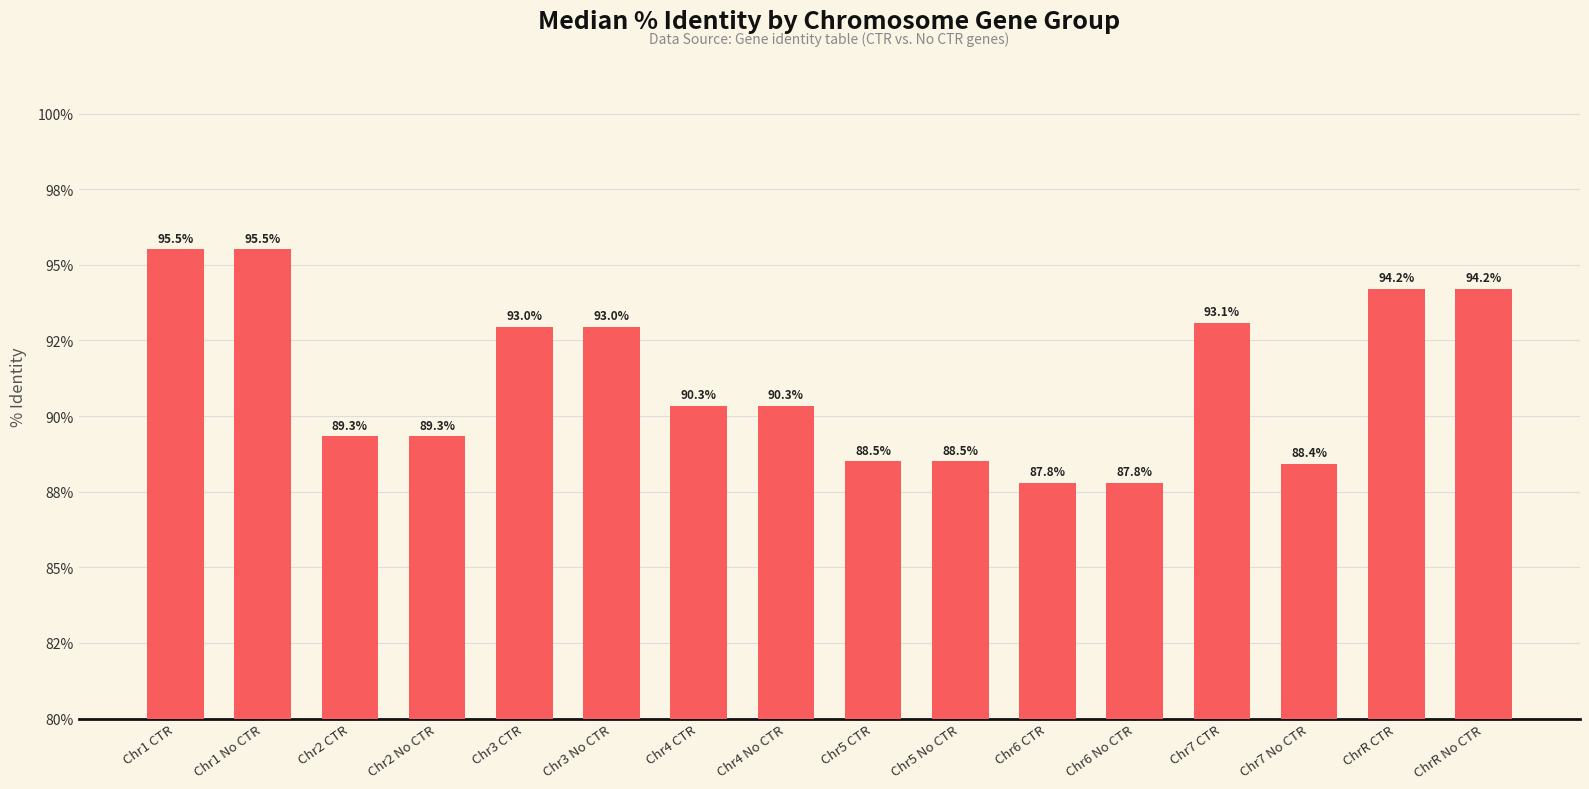

Does the chart contain stacked bars?

No